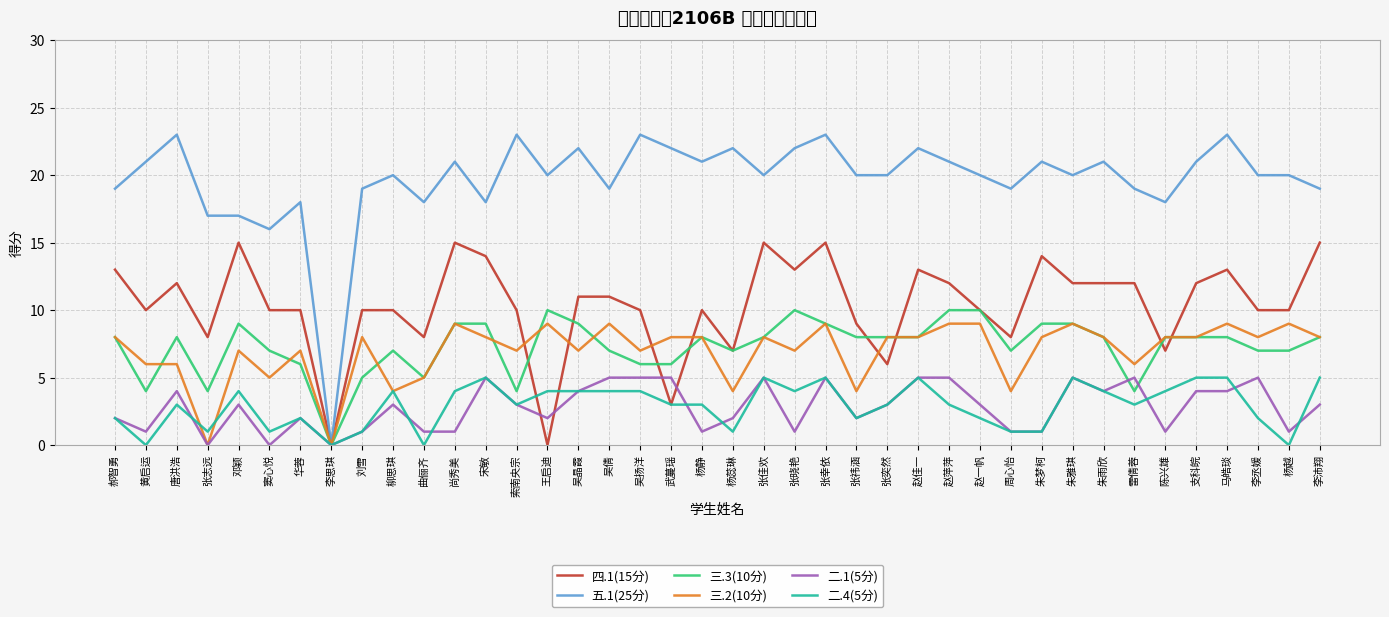

What is the label of the 11th point from the right?

周心怡